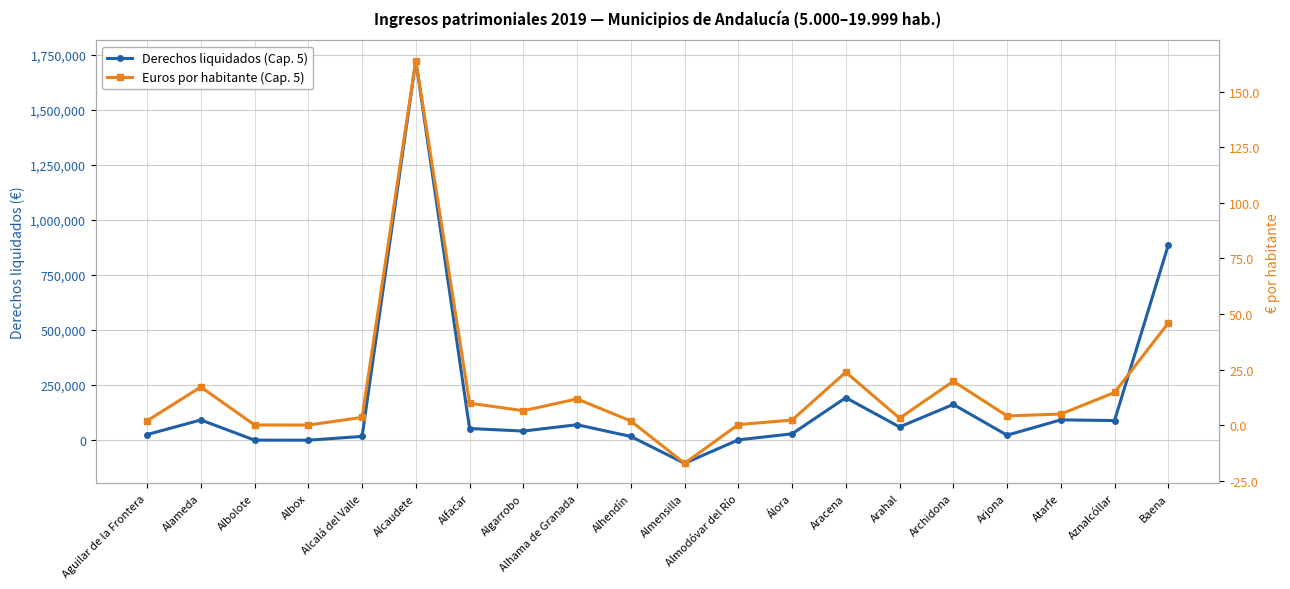

How many lines are shown in the chart?

2